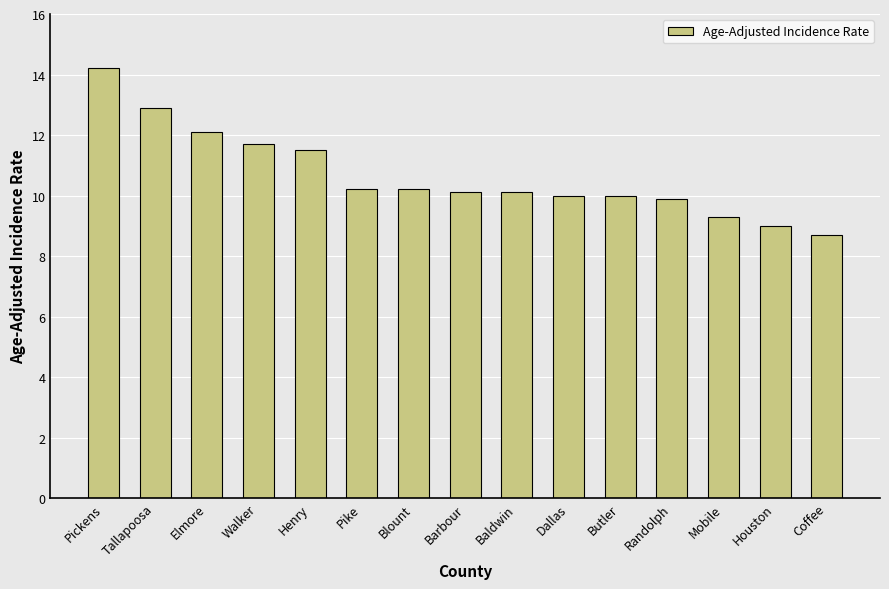

Does the chart contain stacked bars?

No